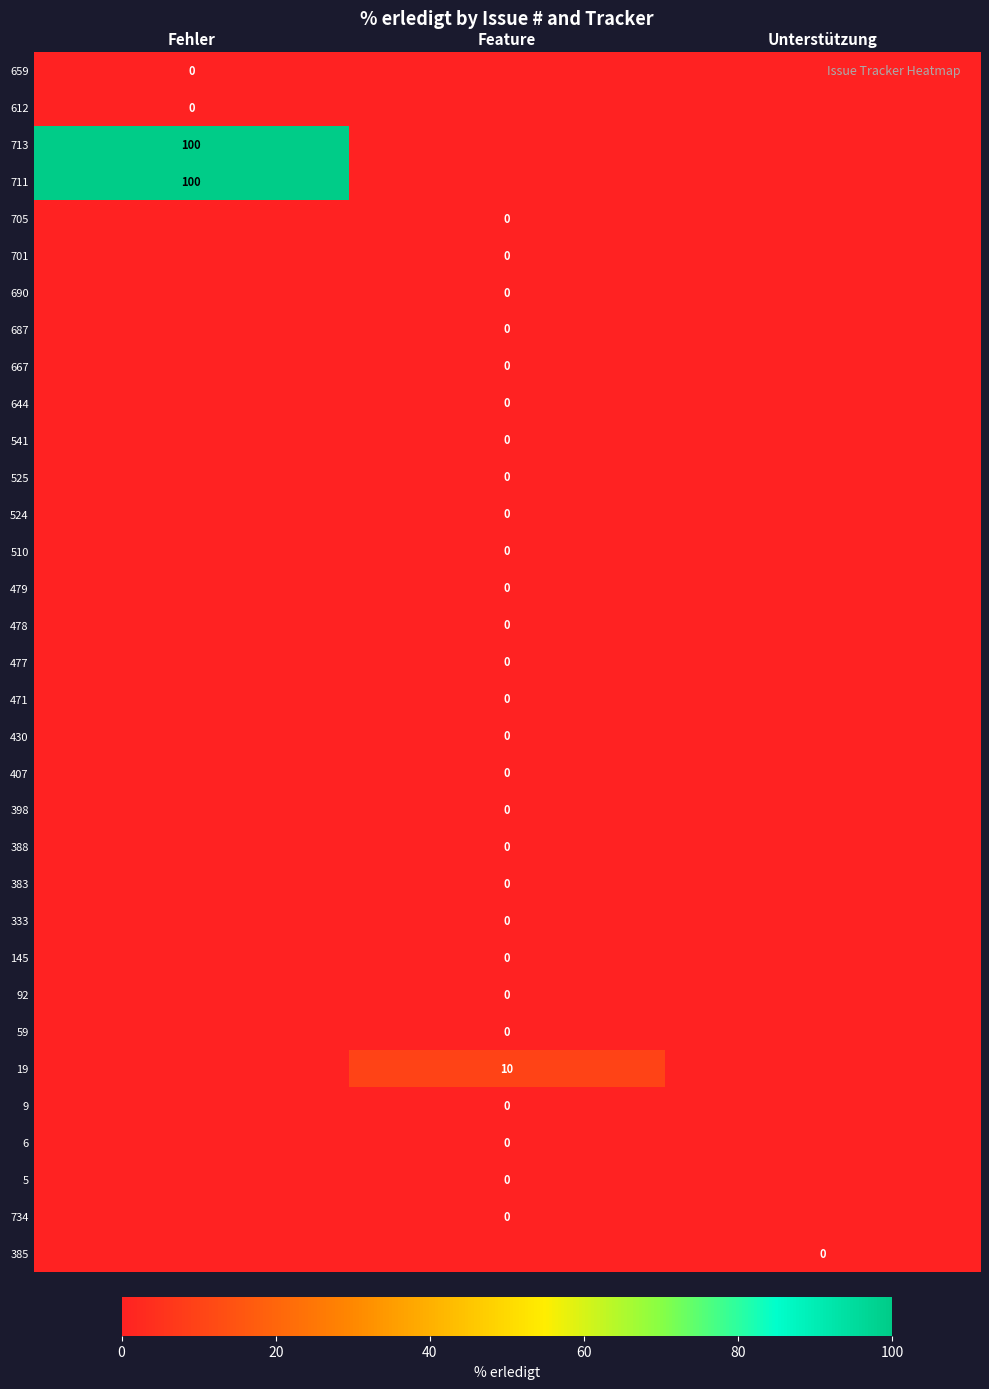

At Unterstützung, list the series in order from smallest to largest.

659, 612, 713, 711, 705, 701, 690, 687, 667, 644, 541, 525, 524, 510, 479, 478, 477, 471, 430, 407, 398, 388, 383, 333, 145, 92, 59, 19, 9, 6, 5, 734, 385